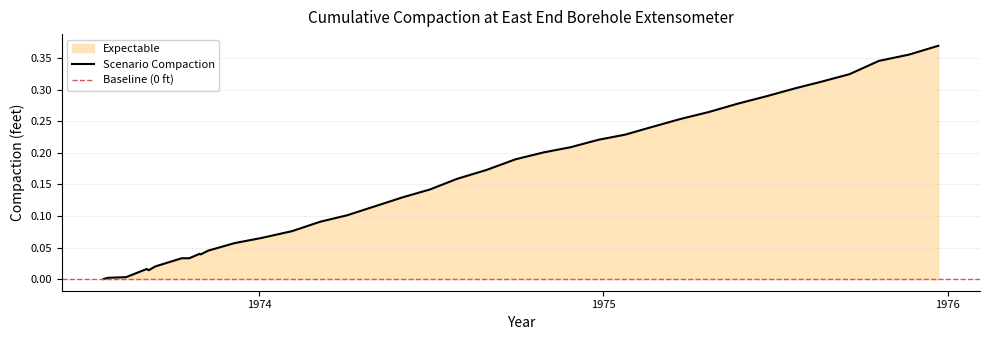

The value at 1973-11-08 is 0.0. True or false?

True